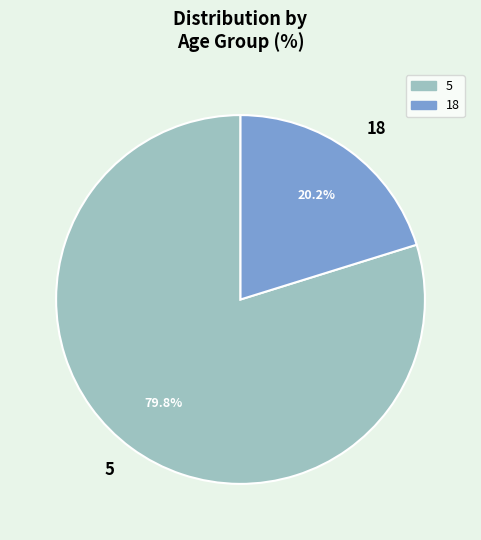

To the nearest percent, what is the average slice percentage?

50%